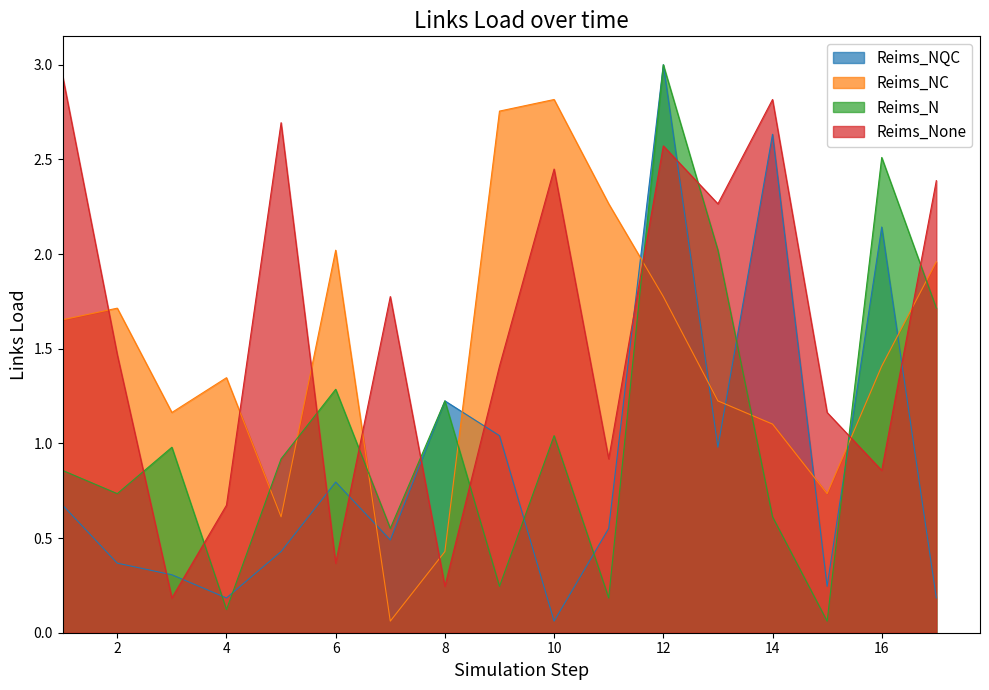

Where do B_part2 and B_part1 first cross each other?

1 and 2